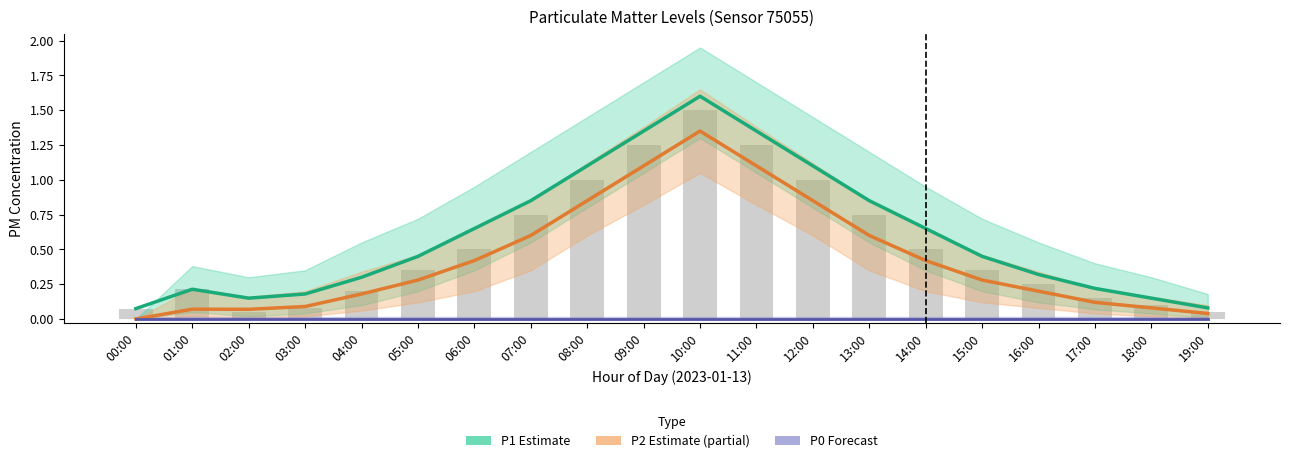

What is the total value across all series at 08:00?

2.0